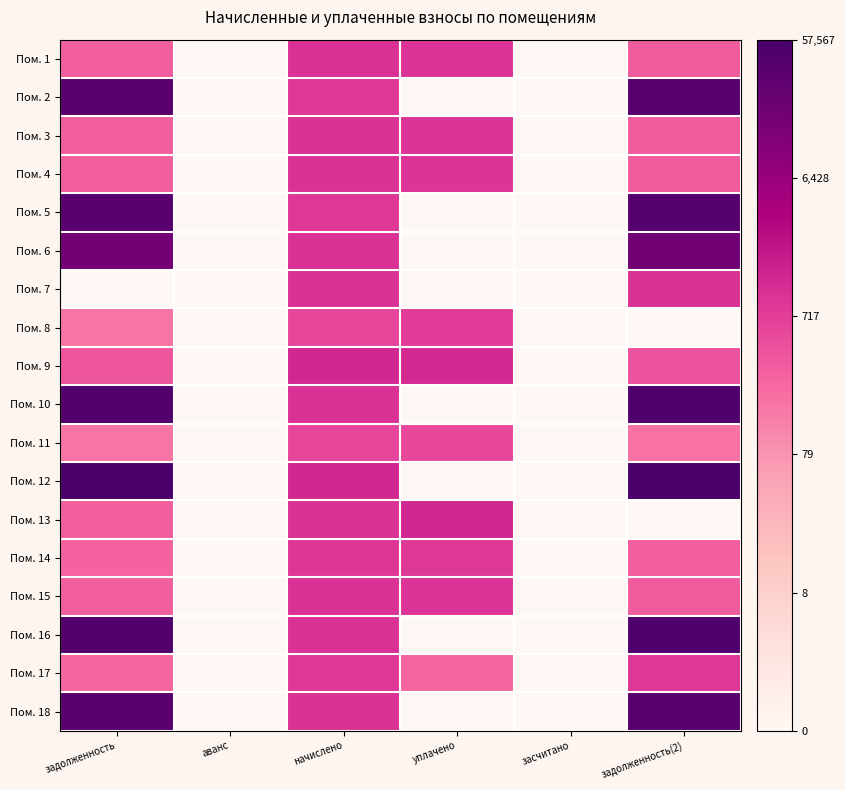

How many data points does each series have?

6